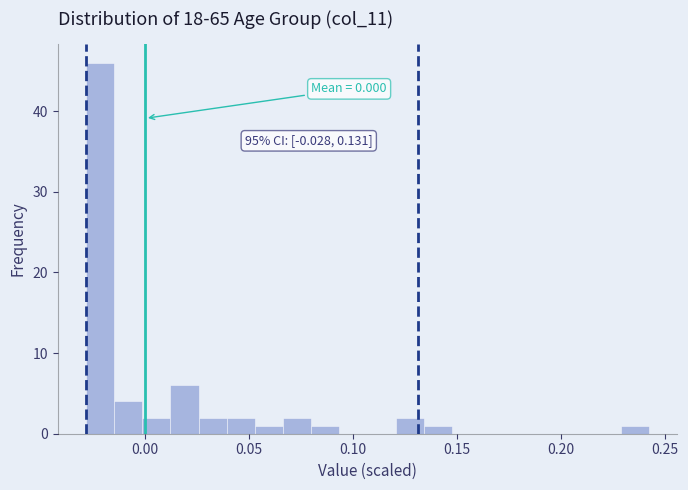

Around what value on the x-axis is the tallest bar? Give the approximate position of its centre, as read against the axis.

-0.020